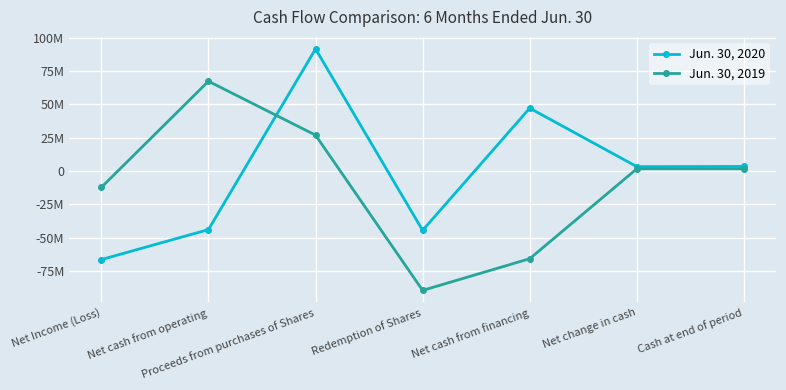

Reading left to right, list all the values displayed in this chart.

Jun. 30, 2020: -66287242	-43820485	91577291	-44382187	47195104	3374619	3536503
Jun. 30, 2019: -12140882	67372393	26979642	-89390744	-65624816	1747577	1747577